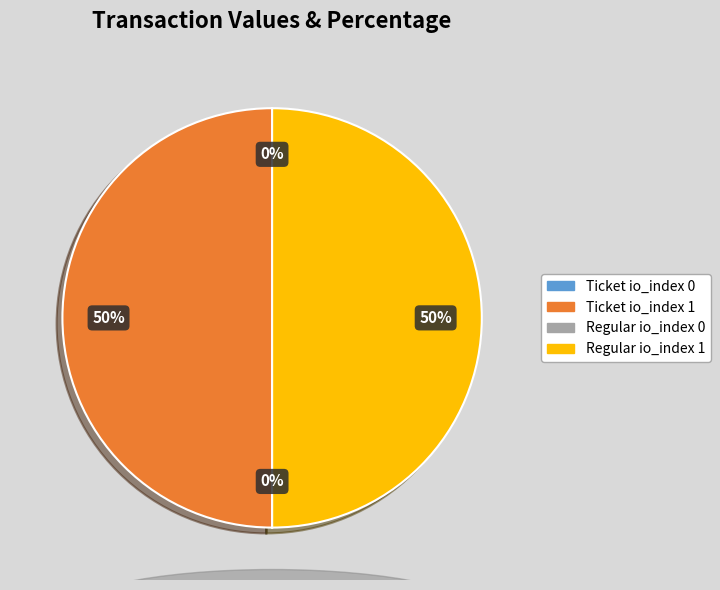

Approximately how many times larger is the value at Regular io_index 1 compared to Ticket io_index 1?

1.0